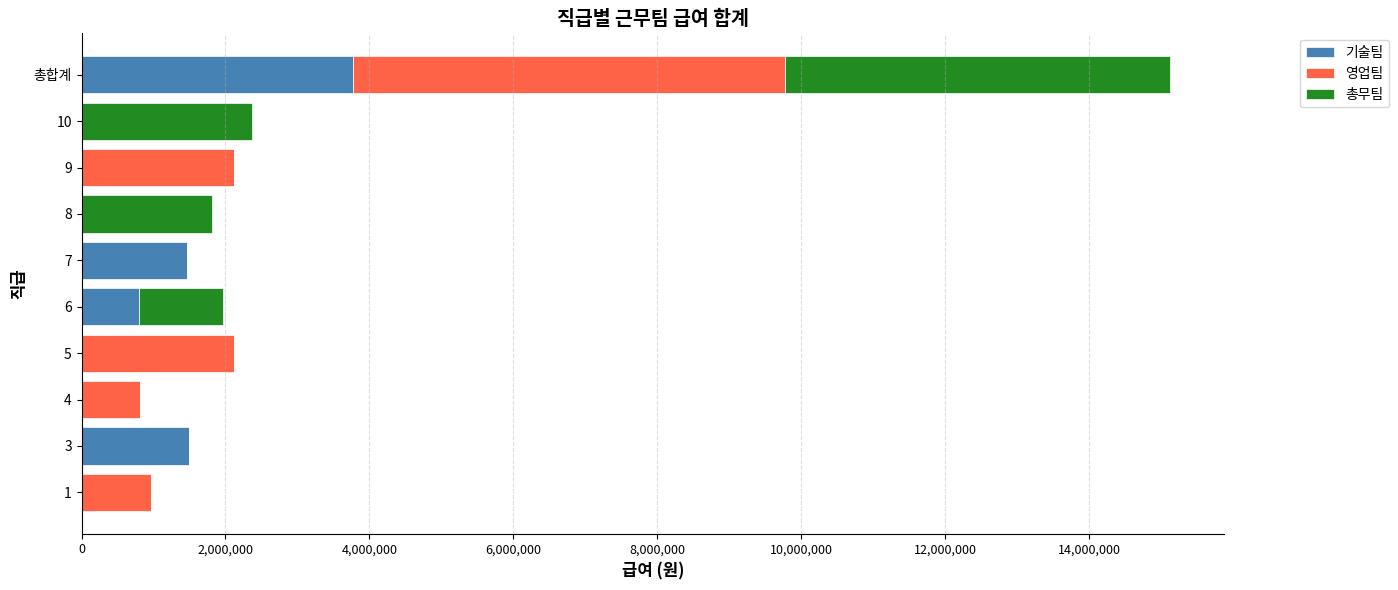

What is the sum of all 기술팀 values?

7538200